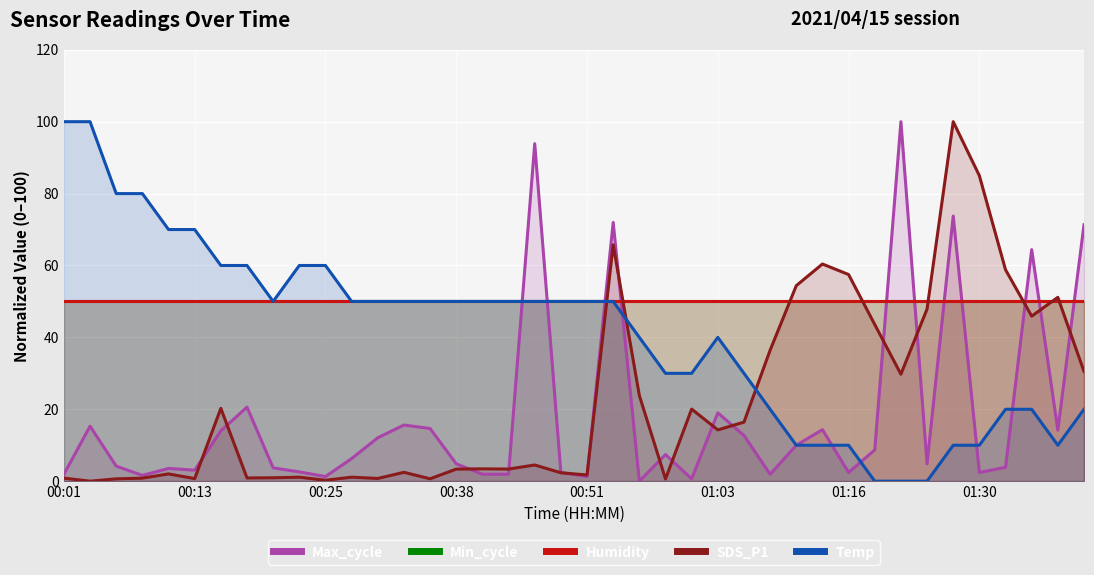

What is the value of the Temp point at the 35th from the left?

10.0